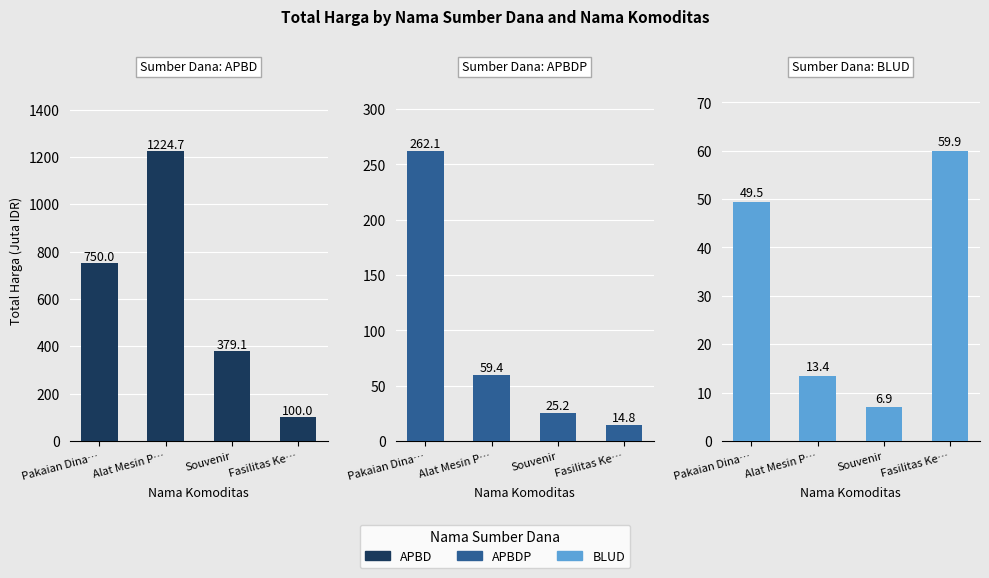

Are the bars horizontal?

No